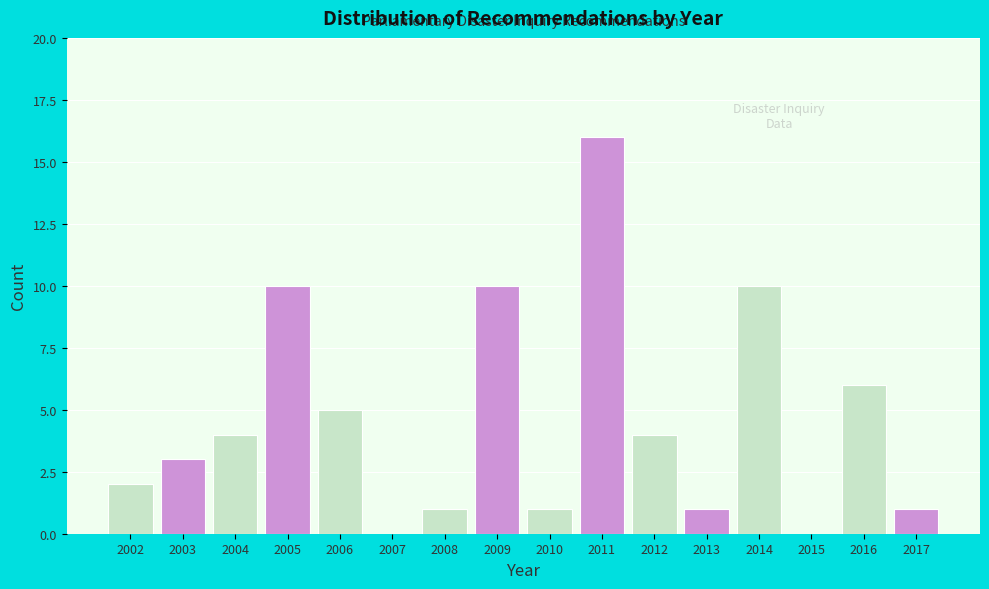

Is it true that the value at 2006 is 2?

False